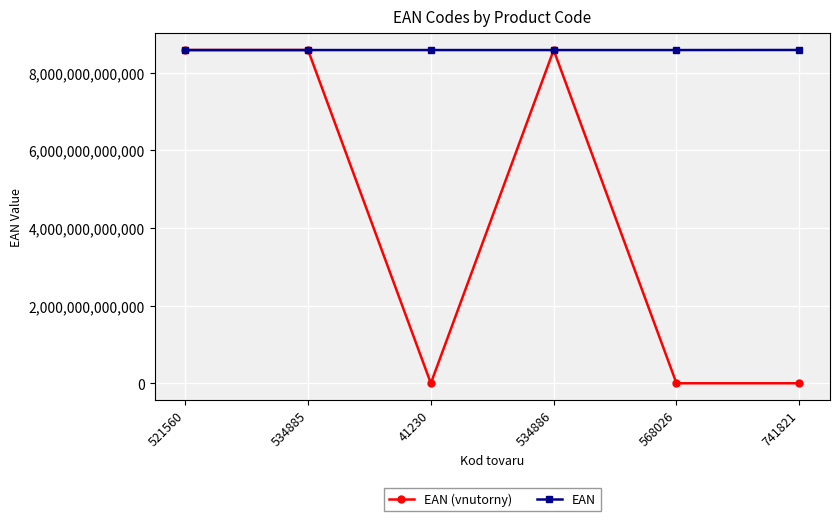

Where is the first local minimum for EAN (vnutorny)?

41230